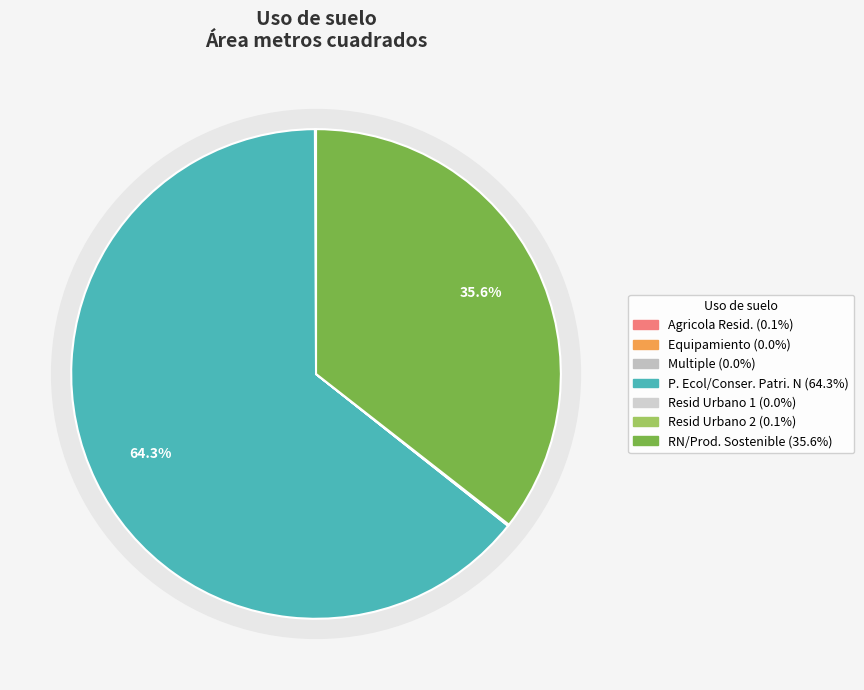

To the nearest percent, what is the difference between the largest and smallest slice percentages?

64%